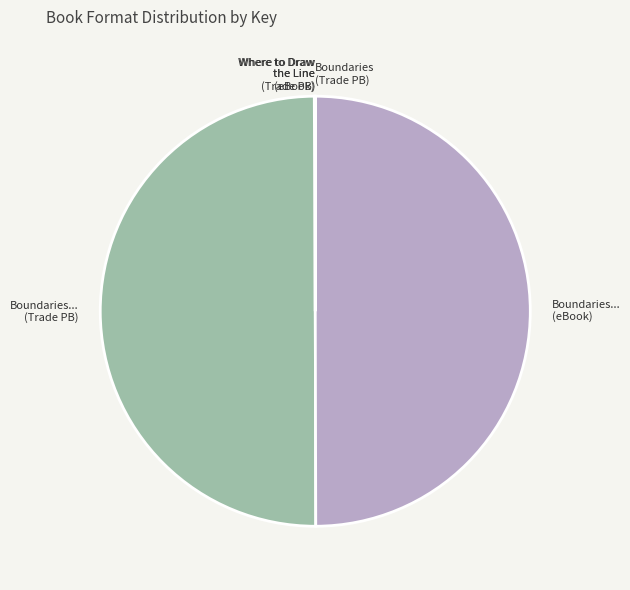

Is it true that Boundaries... (eBook) is 37% of the pie?

False